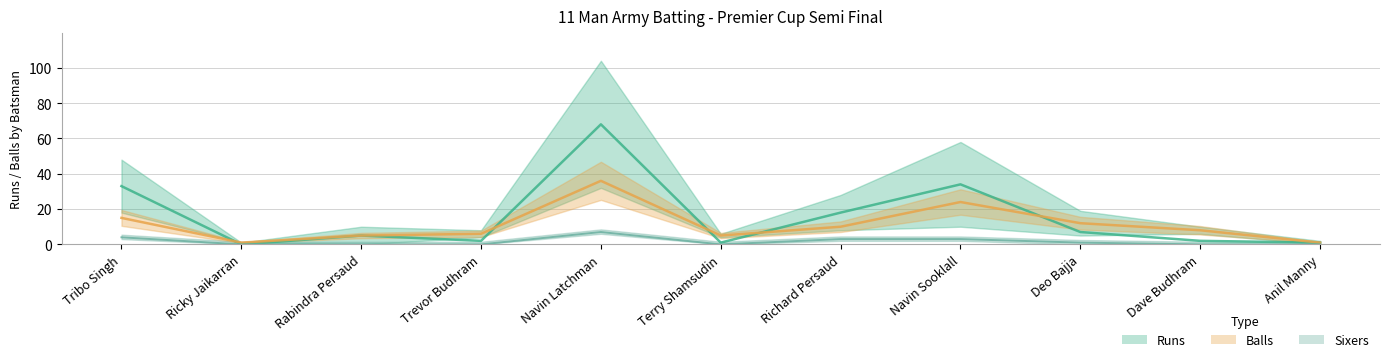

What are all the series names shown in the legend?

Runs, Balls, Sixers